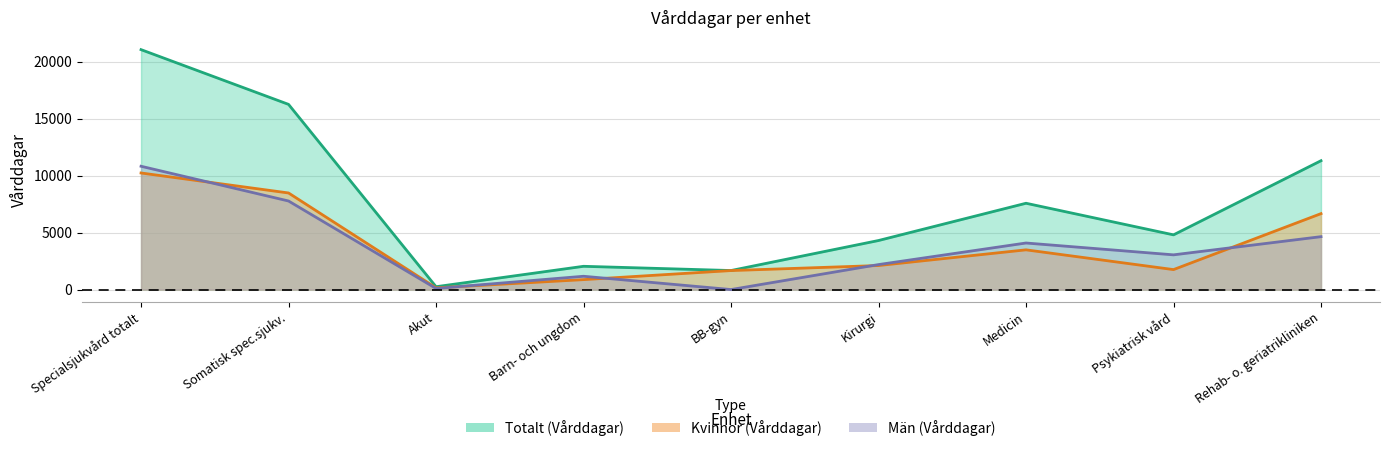

What are all the series names shown in the legend?

Totalt (Vårddagar), Kvinnor (Vårddagar), Män (Vårddagar)